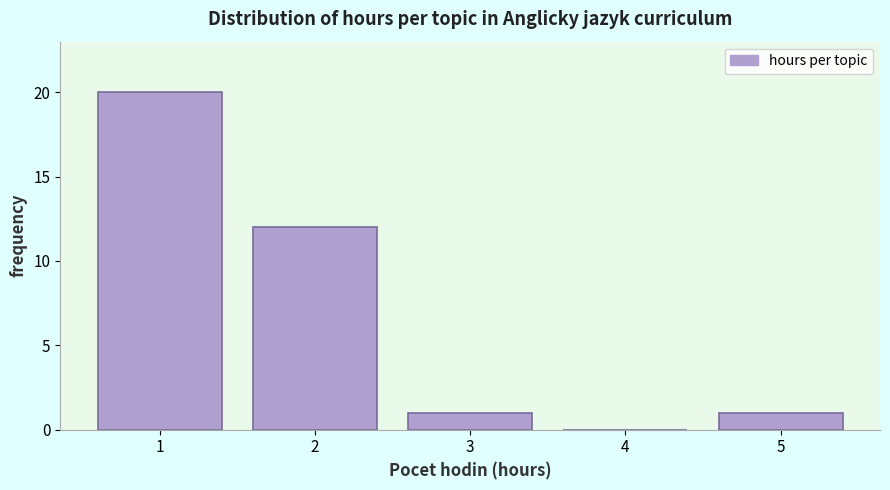

What is the height of the bar covering 2.5 to 3.5 on the x-axis? The values are not printed on the chart, so give them approximately, as read against the axis.

1